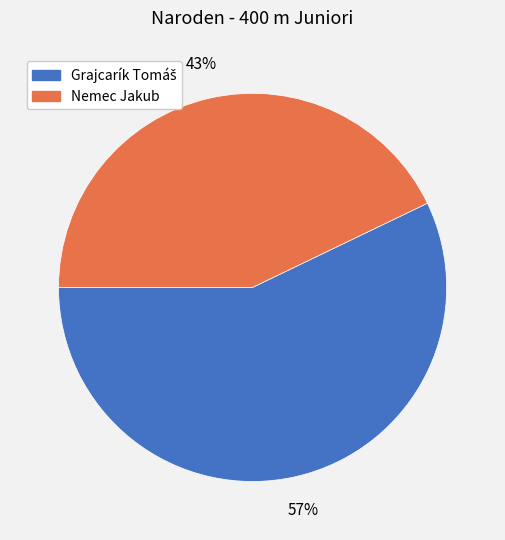

Is it true that Nemec Jakub is 32% of the pie?

False